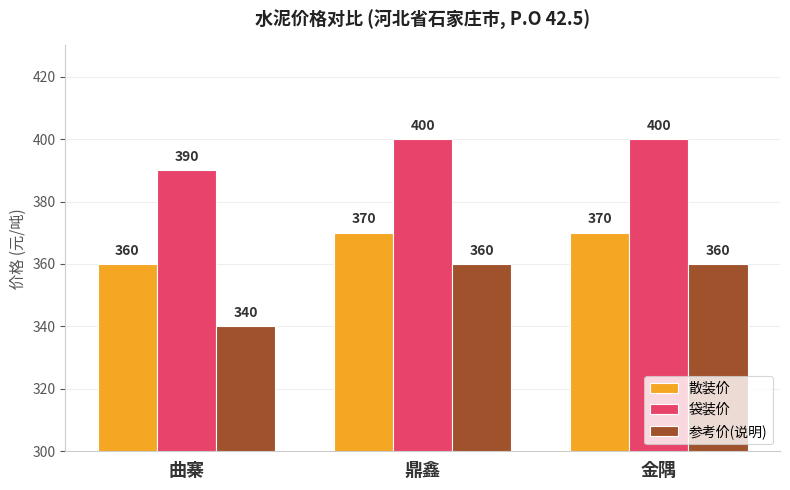

Reading left to right, transcribe all the data shown in this chart.

散装价: 360	370	370
袋装价: 390	400	400
参考价(说明): 340	360	360